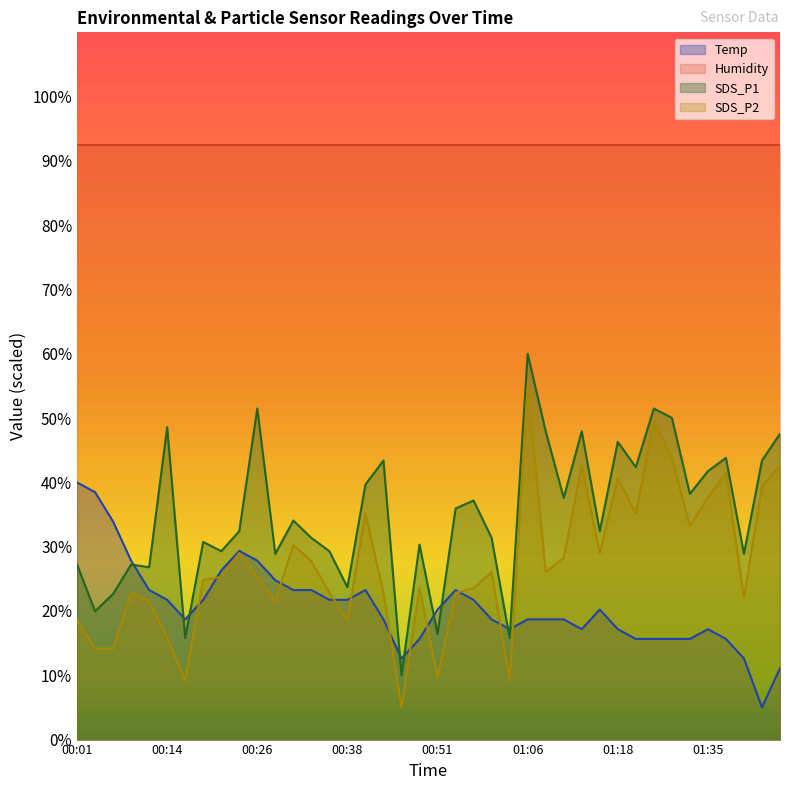

In SDS_P2, how many points are higher than both neighbors (excluding endpoints)?

11